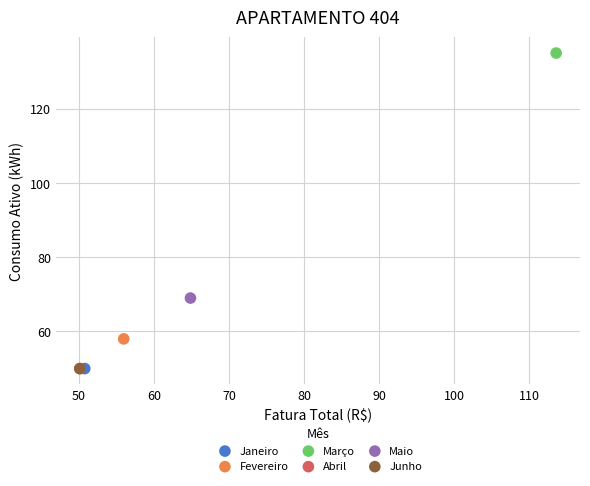

What are all the series names shown in the legend?

Janeiro, Fevereiro, Março, Abril, Maio, Junho